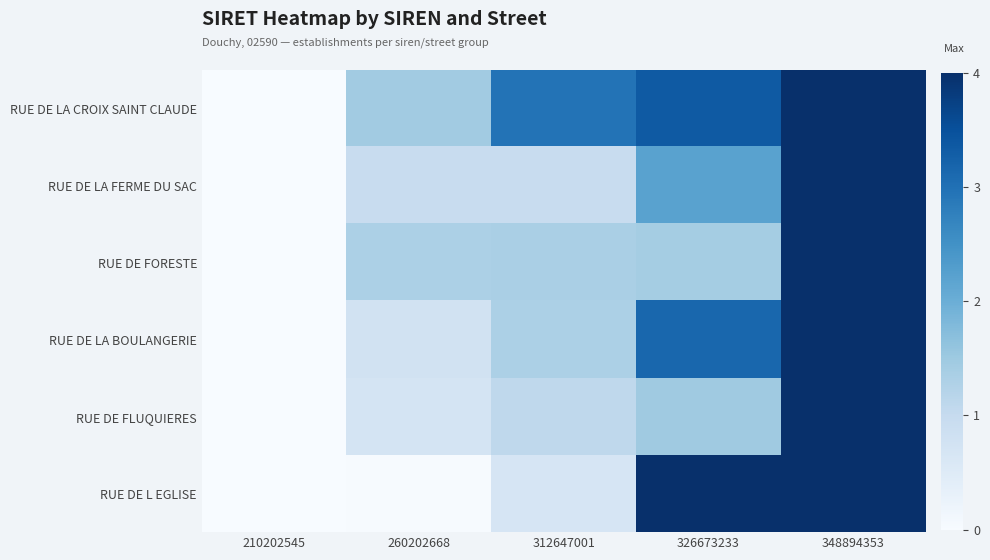

Reading right to left, transcribe all the data shown in this chart.

RUE DE LA CROIX SAINT CLAUDE: 348894353=4.0	326673233=3.4	312647001=3.0	260202668=1.4	210202545=0.0
RUE DE LA FERME DU SAC: 348894353=4.0	326673233=2.2	312647001=0.9	260202668=0.9	210202545=0.0
RUE DE FORESTE: 348894353=4.0	326673233=1.4	312647001=1.3	260202668=1.3	210202545=0.0
RUE DE LA BOULANGERIE: 348894353=4.0	326673233=3.1	312647001=1.3	260202668=0.8	210202545=0.0
RUE DE FLUQUIERES: 348894353=4.0	326673233=1.5	312647001=1.1	260202668=0.7	210202545=0.0
RUE DE L EGLISE: 348894353=4.0	326673233=4.0	312647001=0.7	260202668=0.0	210202545=0.0